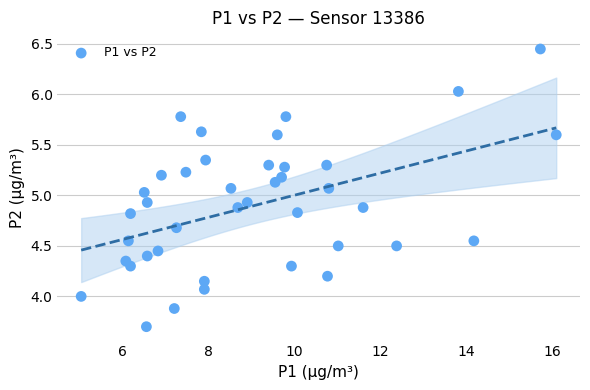

What is the range of X values (max minus min)?

11.1